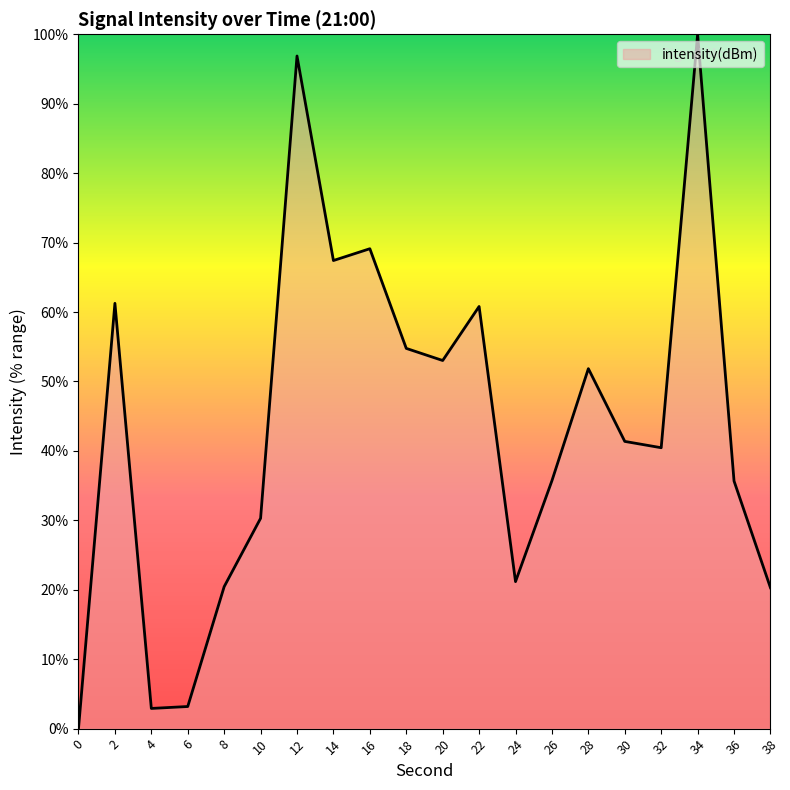

At which label is the value closest to 50?

28